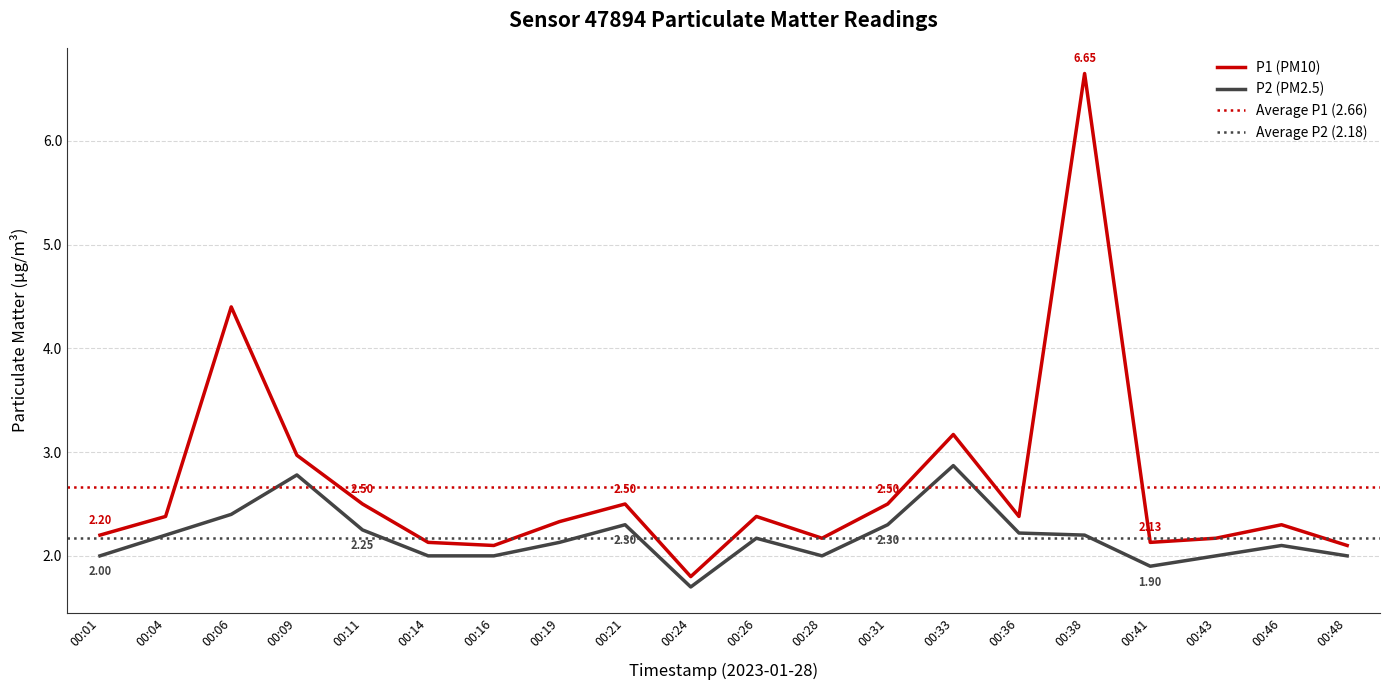

The P1 series shows 2.4 at 00:26. True or false?

True